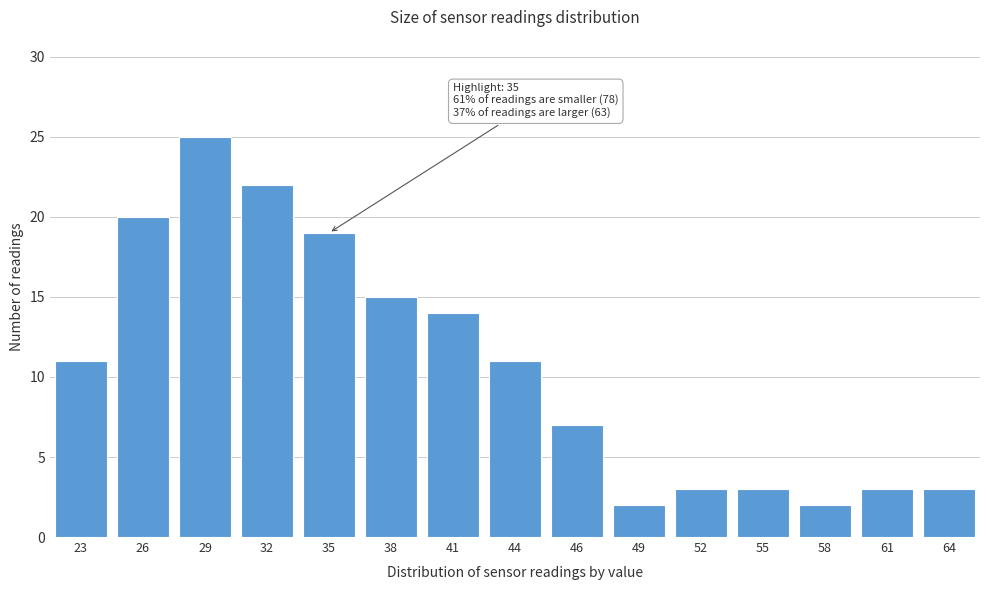

Reading left to right, extract all data points from this chart.

11	20	25	22	19	15	14	11	7	2	3	3	2	3	3